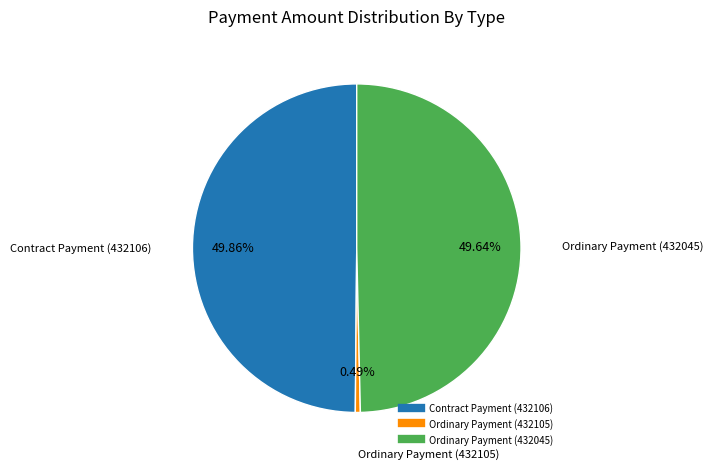

To the nearest percent, what percentage of the pie is Ordinary Payment (432045)?

50%